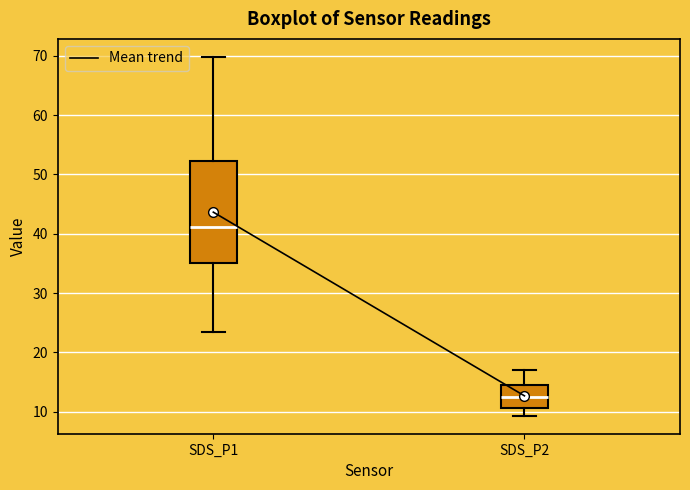

Which box's median line is the lowest?

SDS_P2